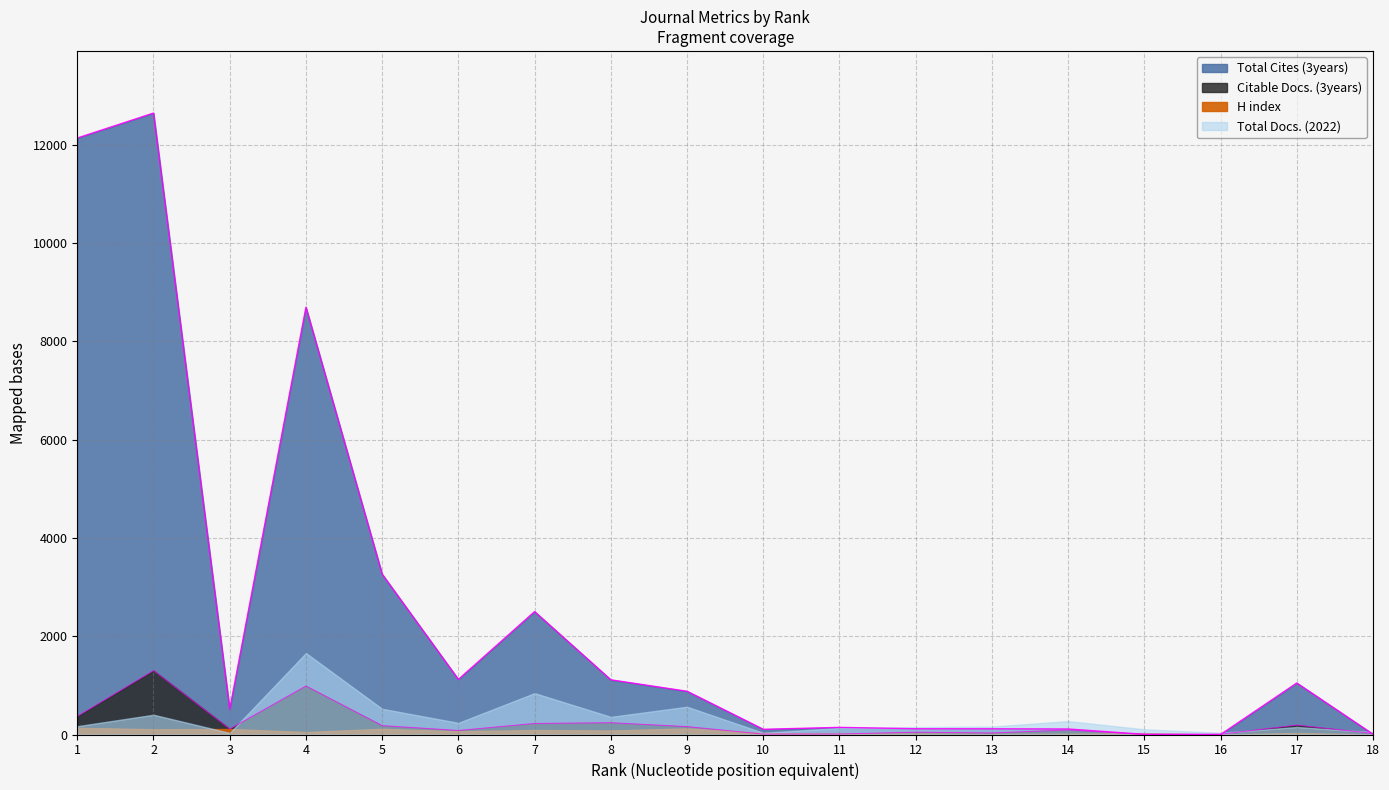

What is the value of the Citable Docs. (3years) point at the 2nd from the left?

1301